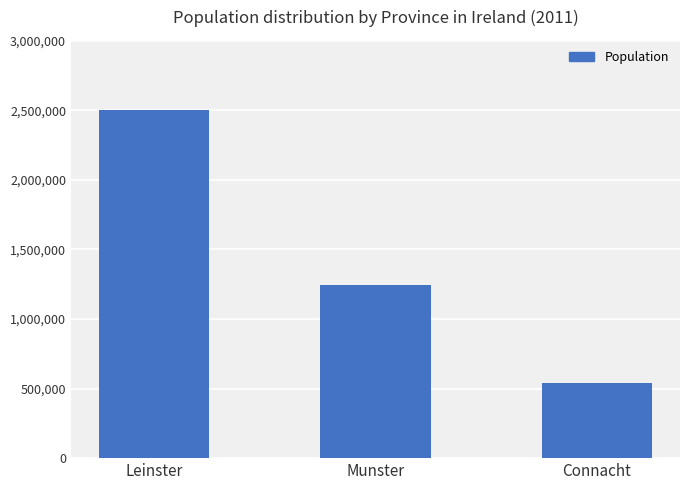

List the labels in order of value, smallest first.

Connacht, Munster, Leinster